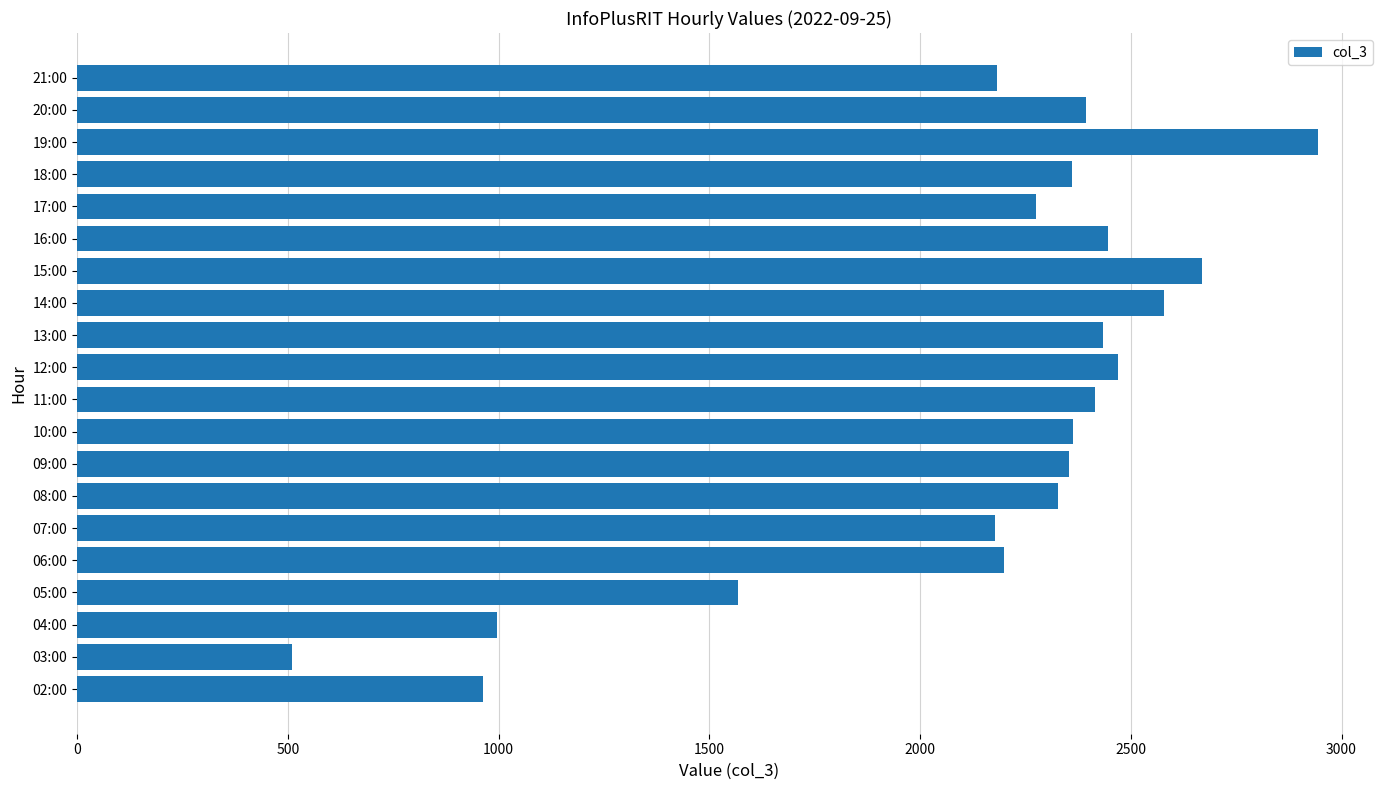

How many data points does each series have?

20